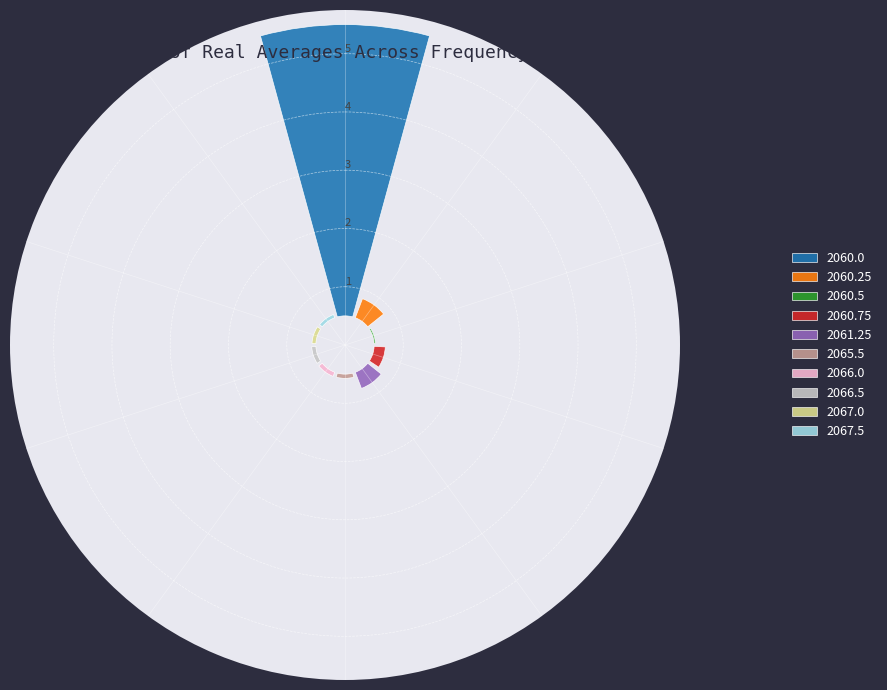

Which slice represents more than half of the pie?

2060.0